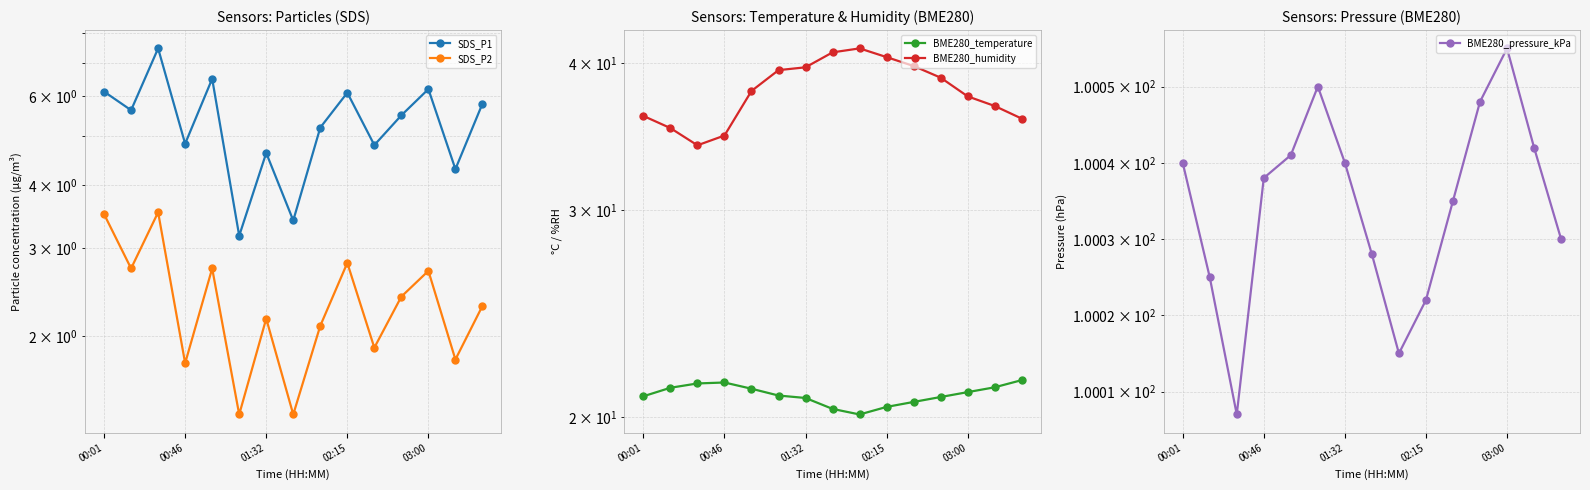

What is the difference between the SDS_P1 values at 13 and 00:46?

1.3